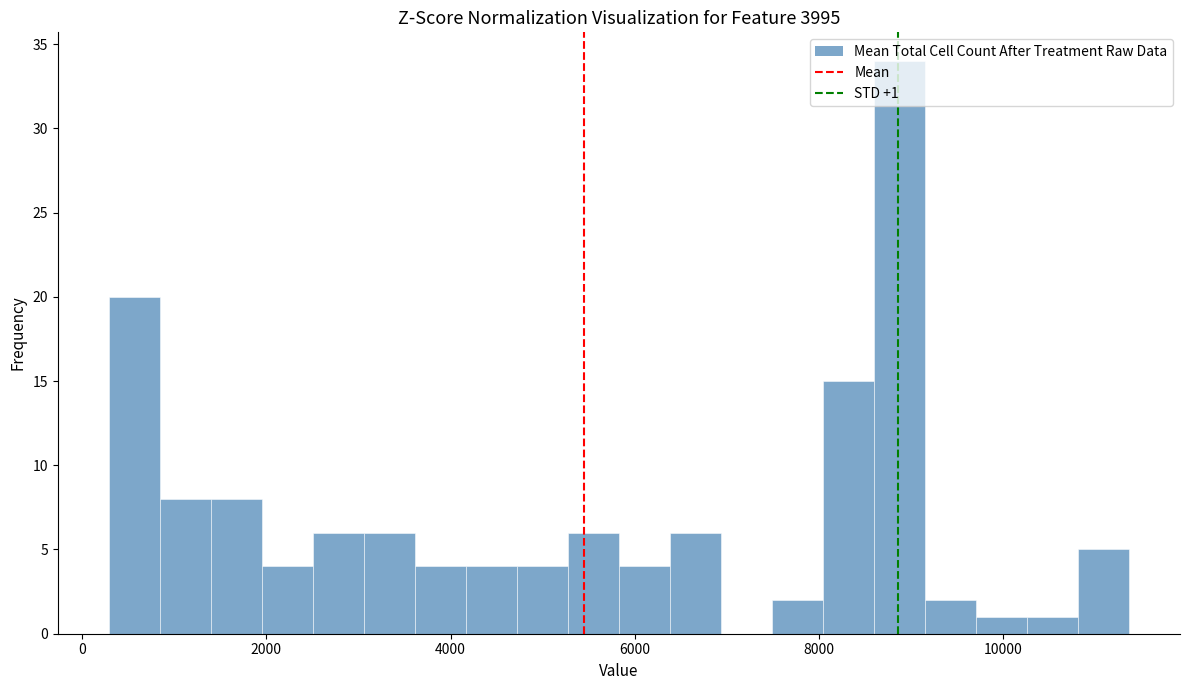

Around what value on the x-axis is the tallest bar? Give the approximate position of its centre, as read against the axis.

8800